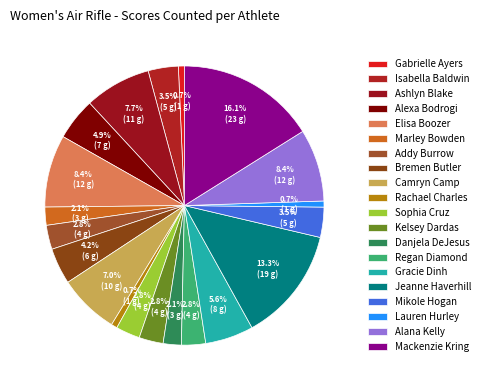

How many slices are in this pie chart?

20